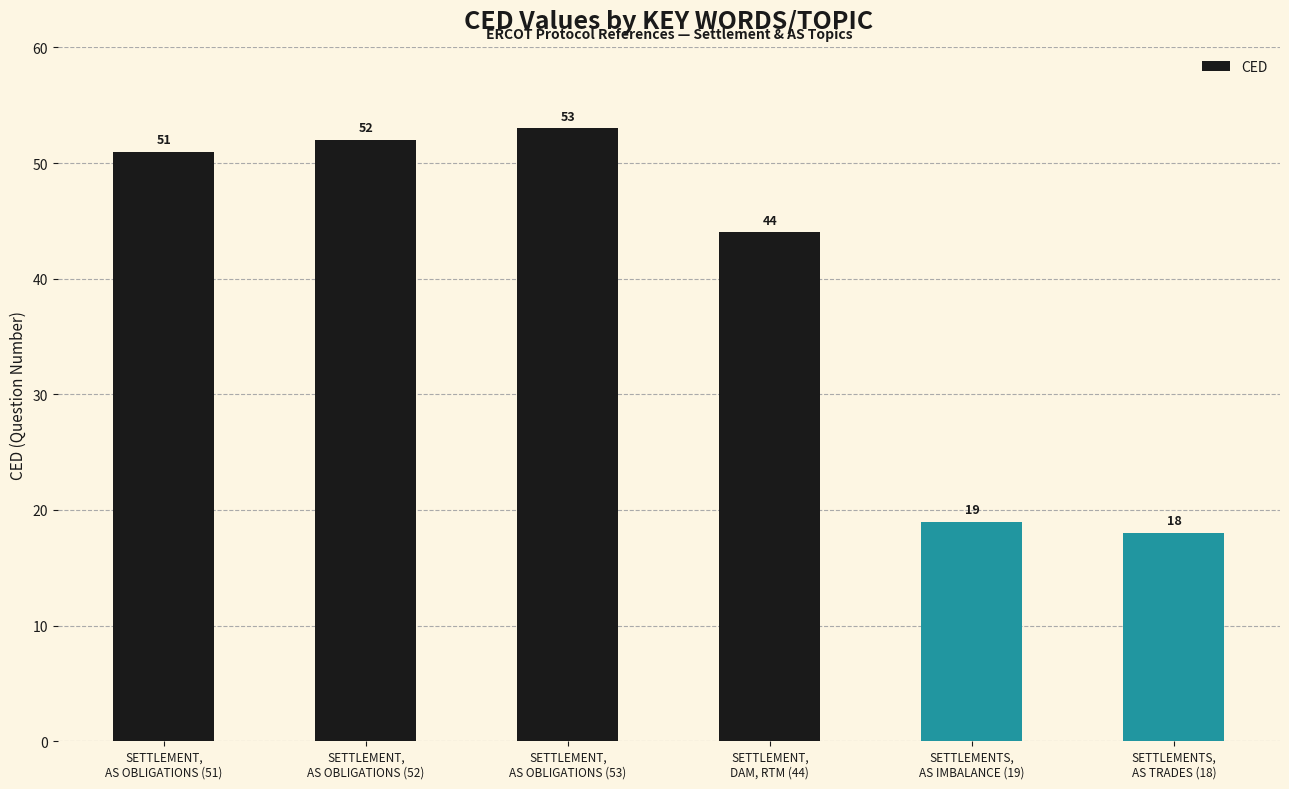

What is the difference between the values at SETTLEMENTS,
AS IMBALANCE (19) and SETTLEMENTS,
AS TRADES (18)?

1